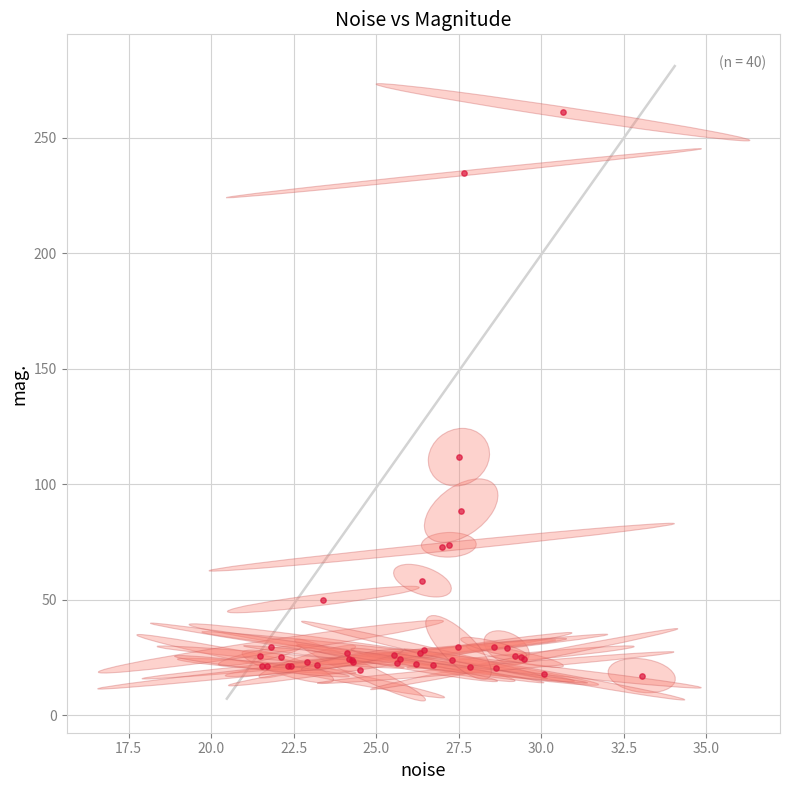

What Y value in the scatter plot is closest to 139?

111.6